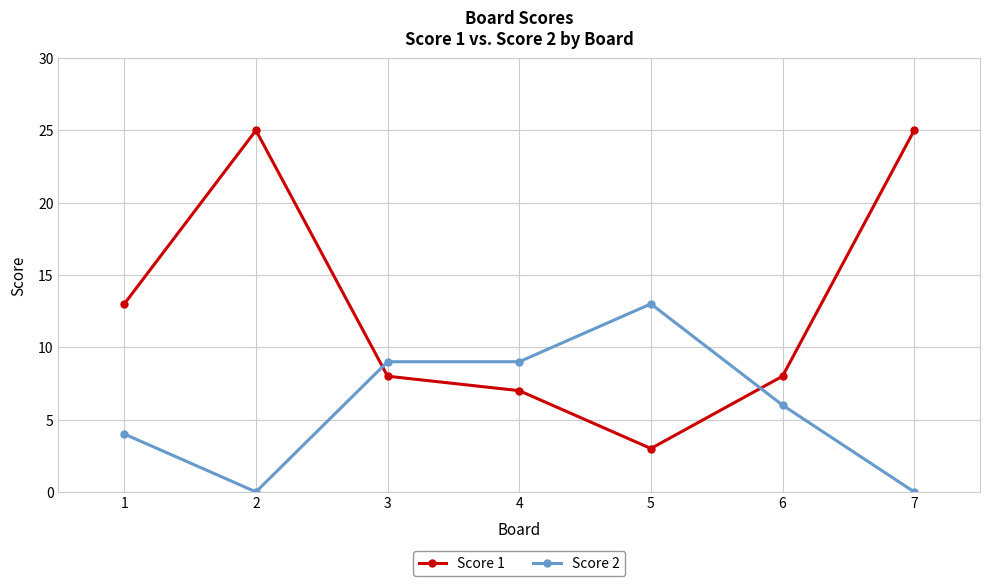

What is the difference between the Score 2 values at 4 and 7?

9